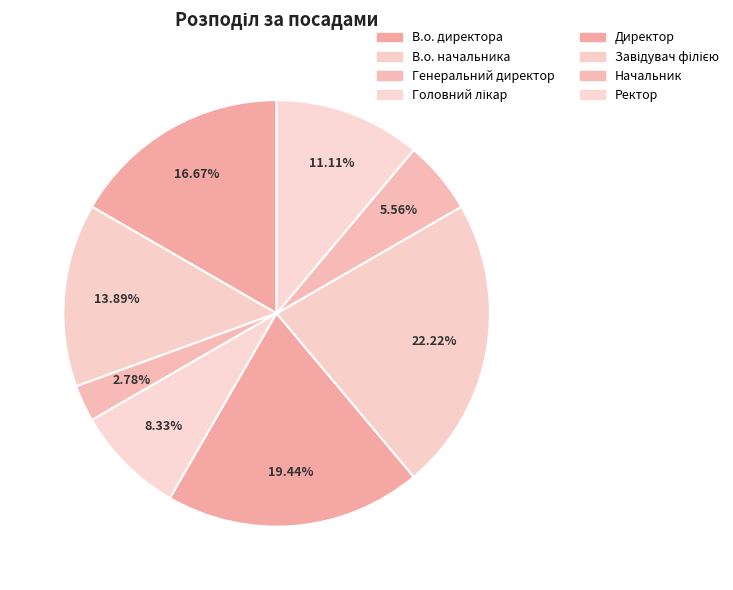

Is there any slice that represents more than half of the pie?

No